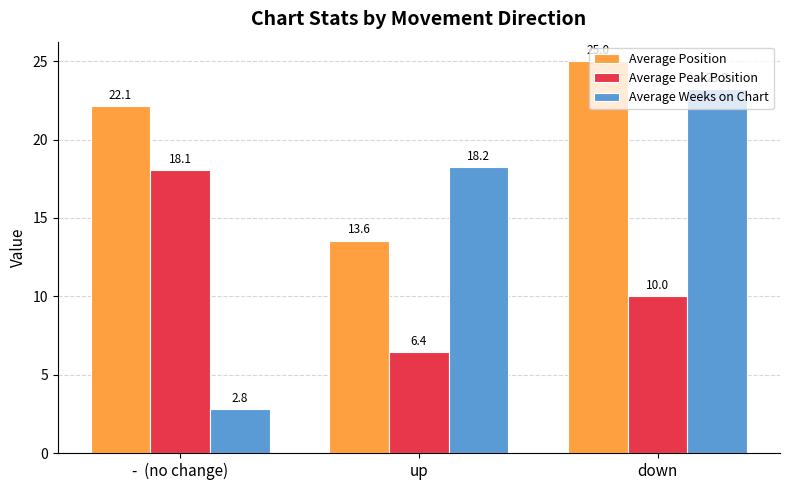

The value of Average Position at up is 13.6. True or false?

True